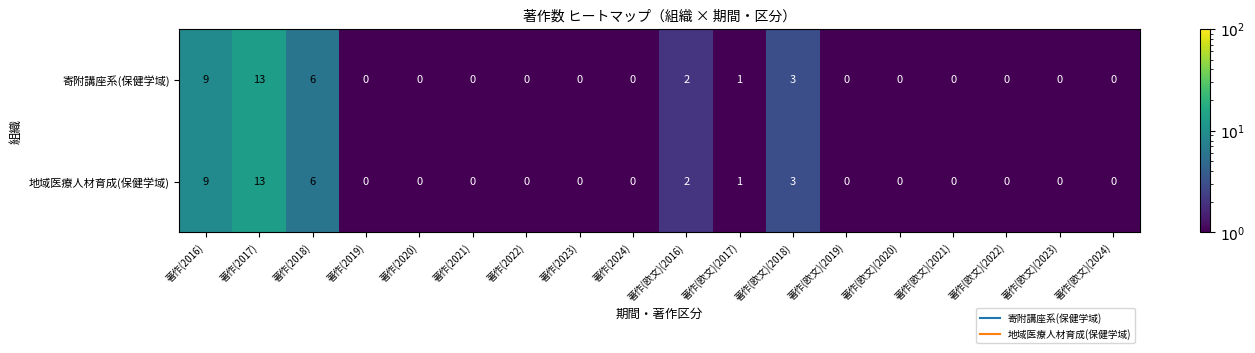

What is the sum of the 寄附講座系(保健学域) values at 著作(2019) and 著作(2018)?

6